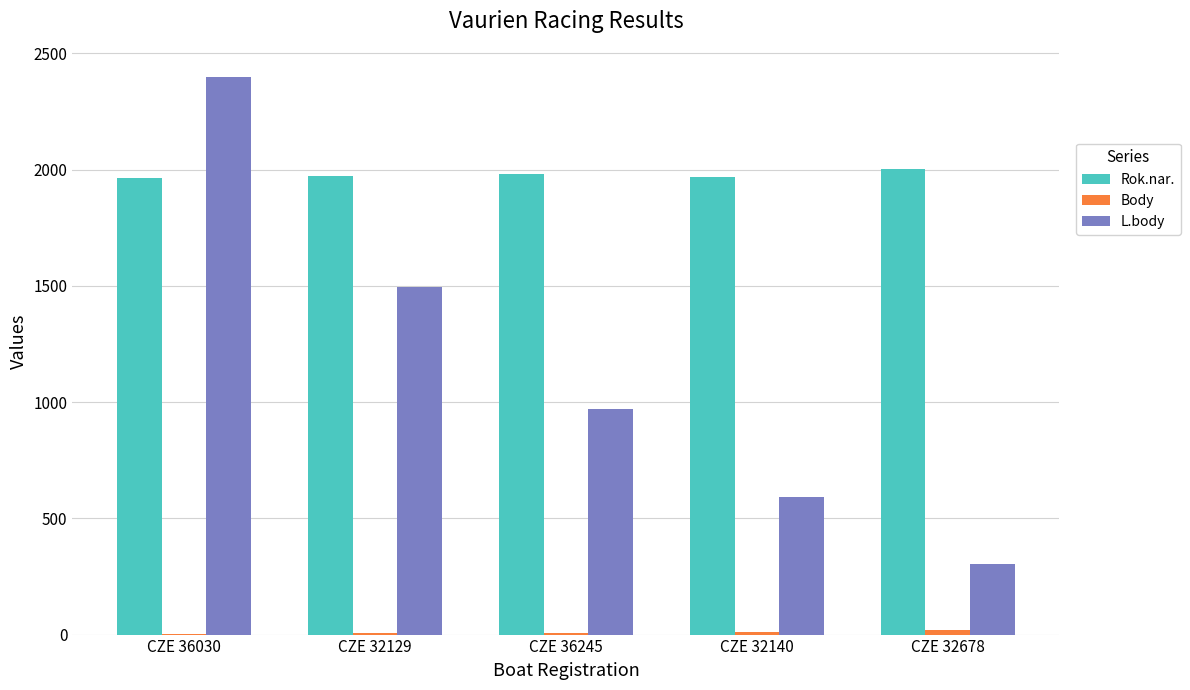

Are the bars grouped side by side (vs. stacked)?

Yes